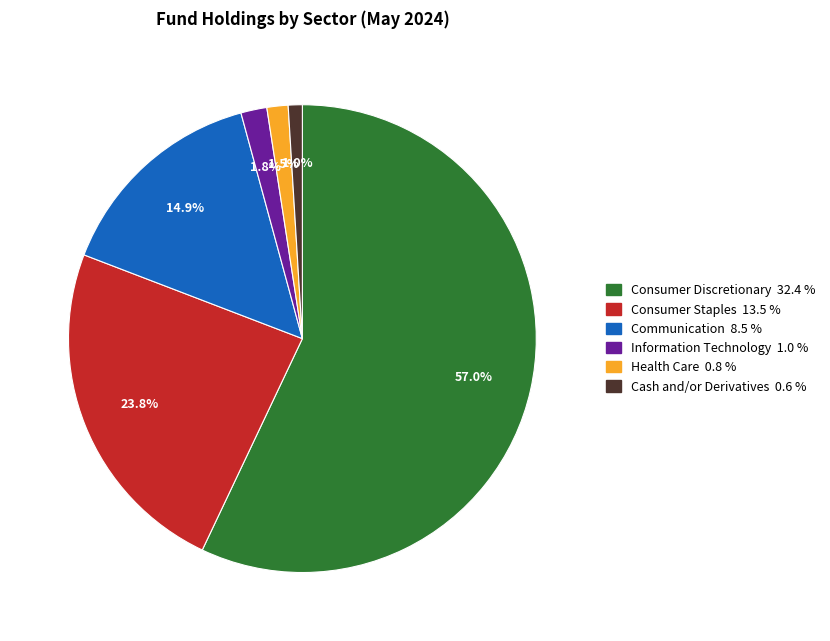

Is it true that Health Care is 7% of the pie?

False